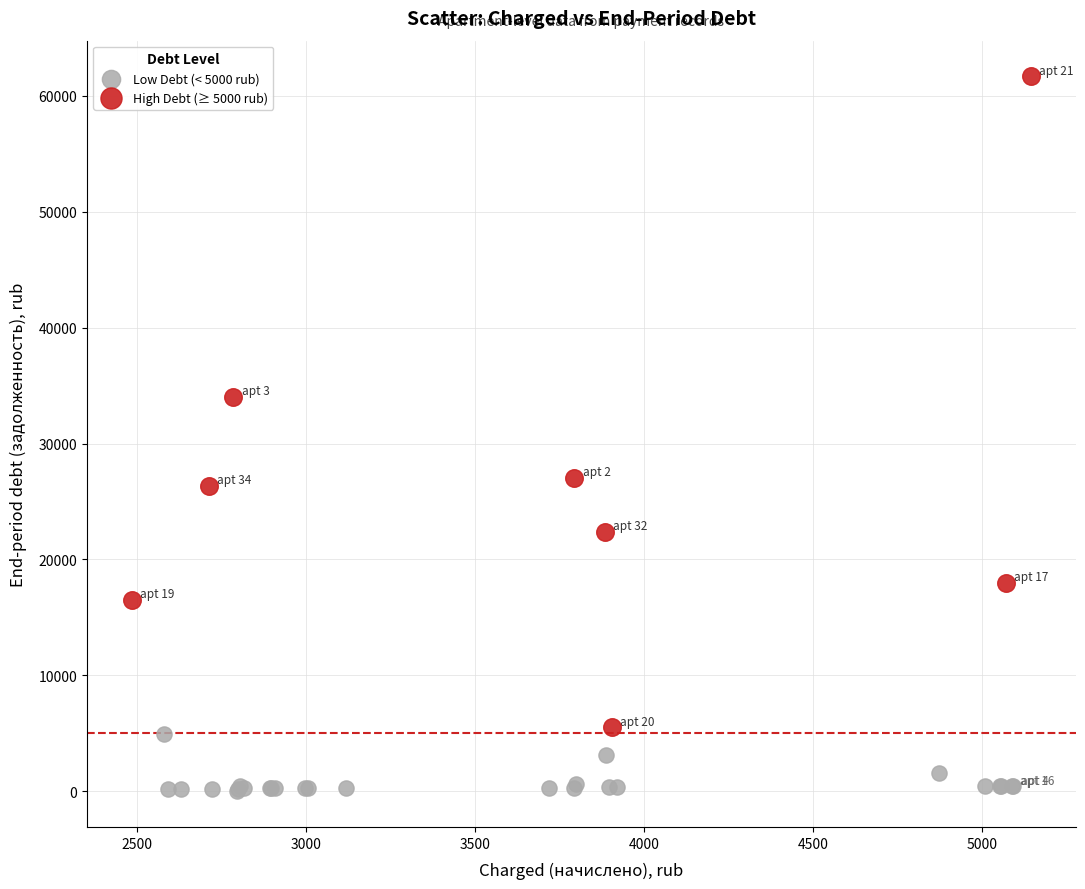

Which series has the widest spread of Y values?

High Debt (≥ 5000 rub)